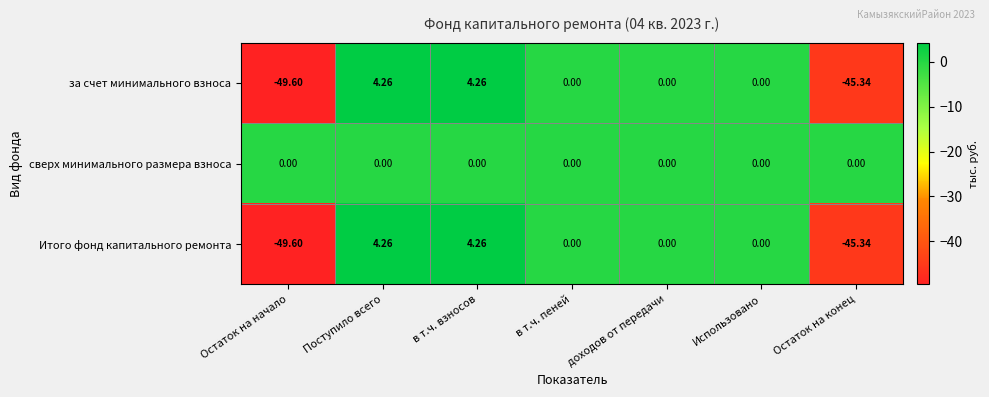

At which label does Итого фонд капитального ремонта reach its minimum?

Остаток на начало